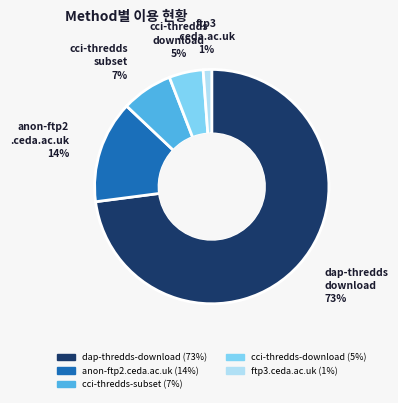

Between cci-thredds-subset and ftp3.ceda.ac.uk, which is larger?

cci-thredds-subset